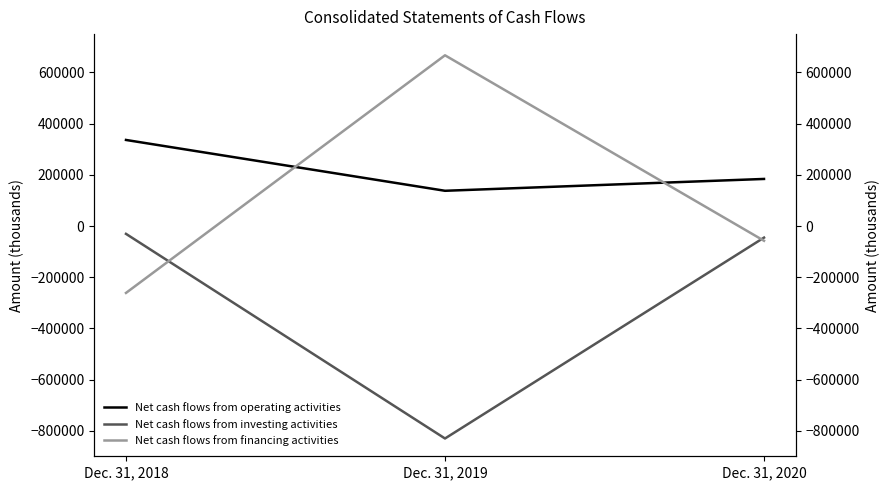

The value of Net cash flows from financing activities at Dec. 31, 2018 is -426955. True or false?

False